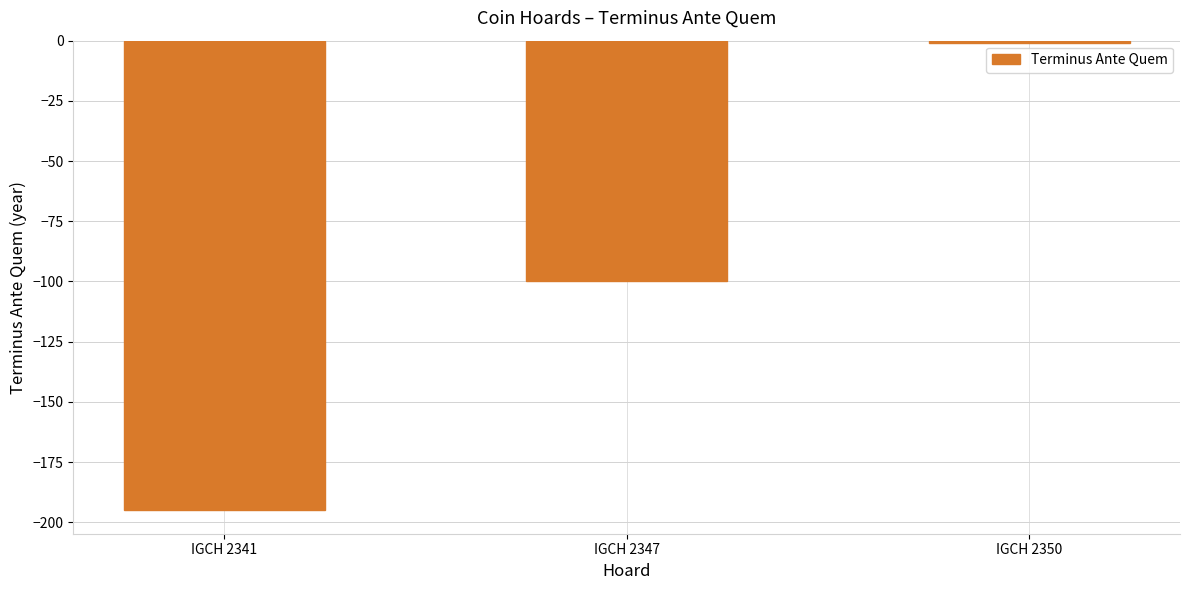

What is the value of the 2nd bar from the left?

-100